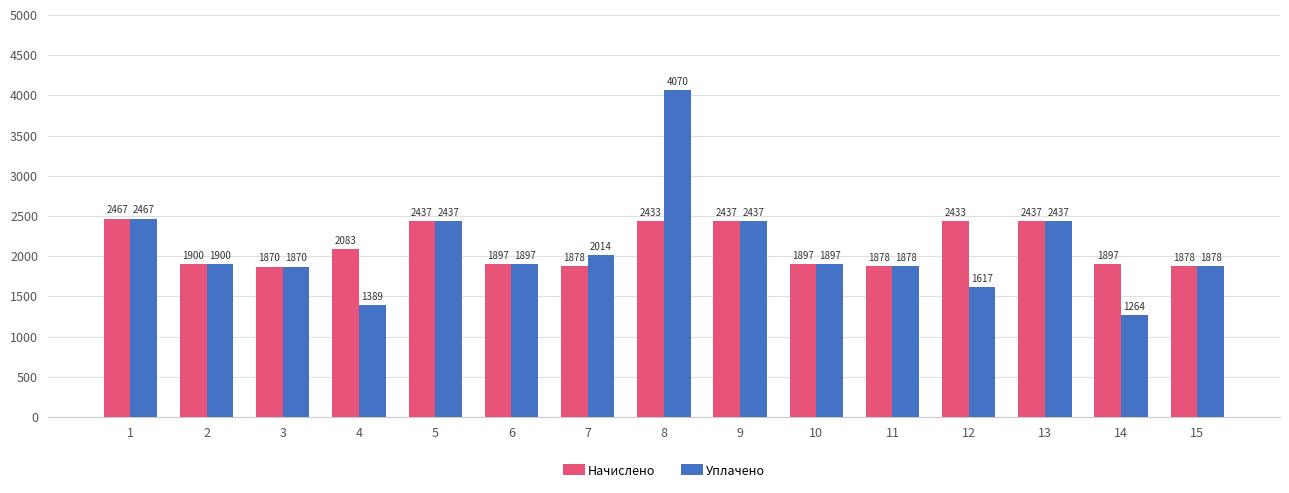

What is the sum of all Уплачено values?

31450.6